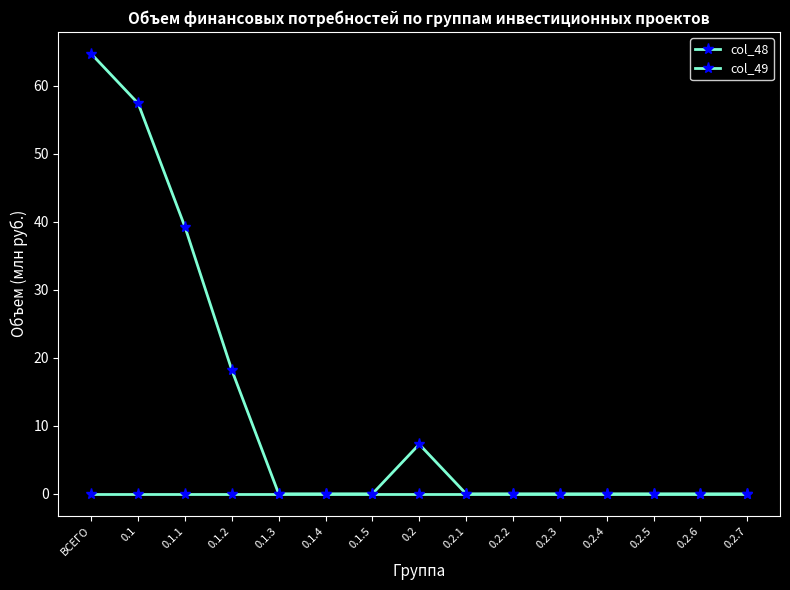

True or false: col_49 and col_48 intersect in this chart.

False